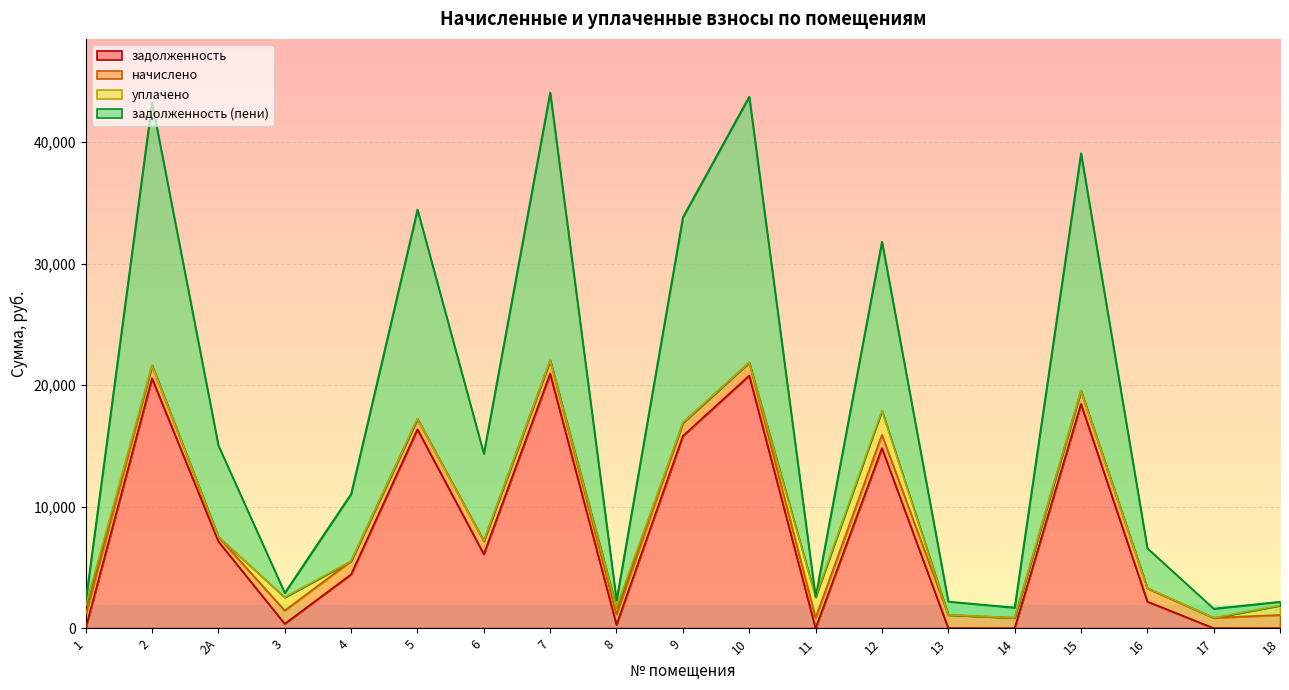

What is the highest value of the задолженность series?

20952.2